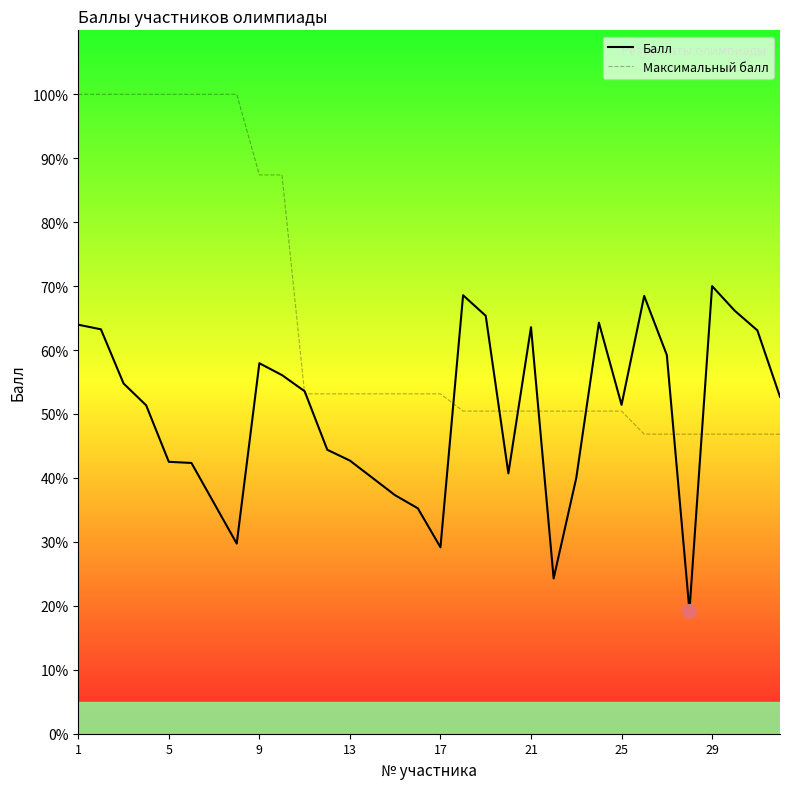

What is the greatest value displayed?

100.0